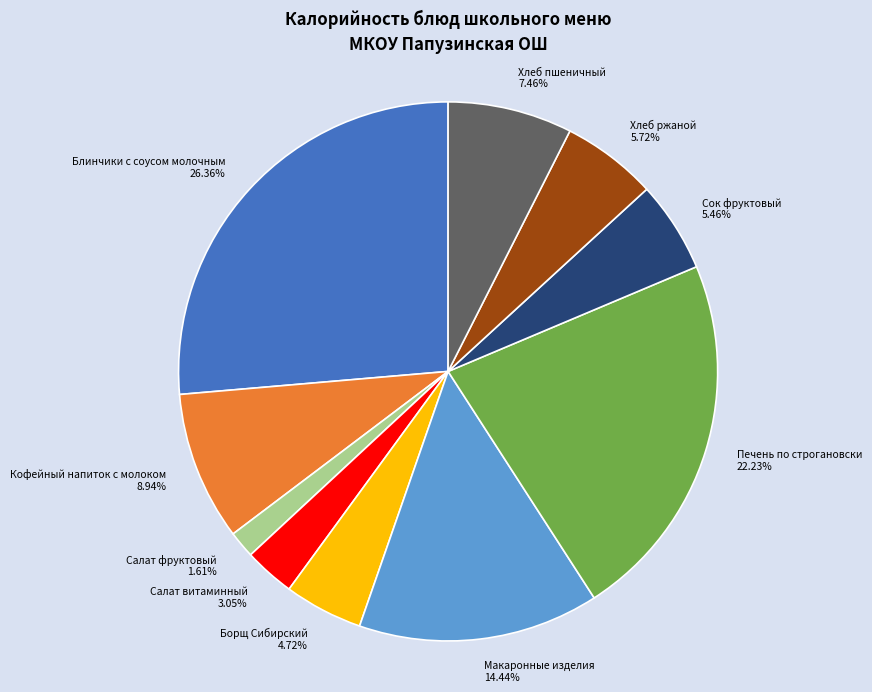

What percentage is the Хлеб ржаной slice, to the nearest percent?

6%